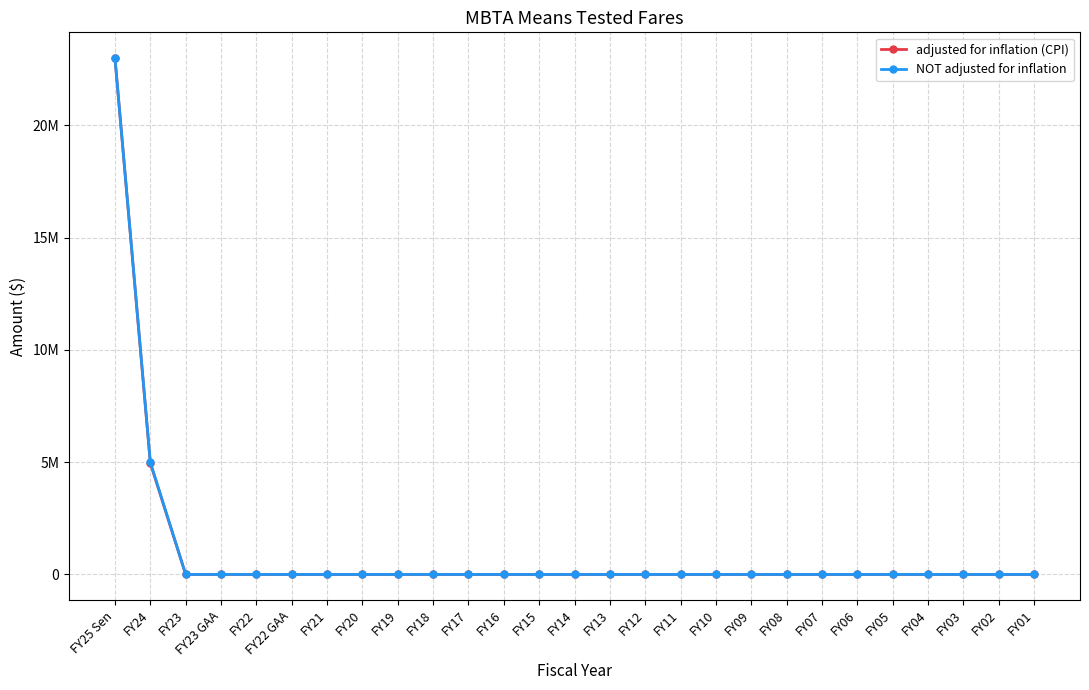

What position from the left is FY13?

15